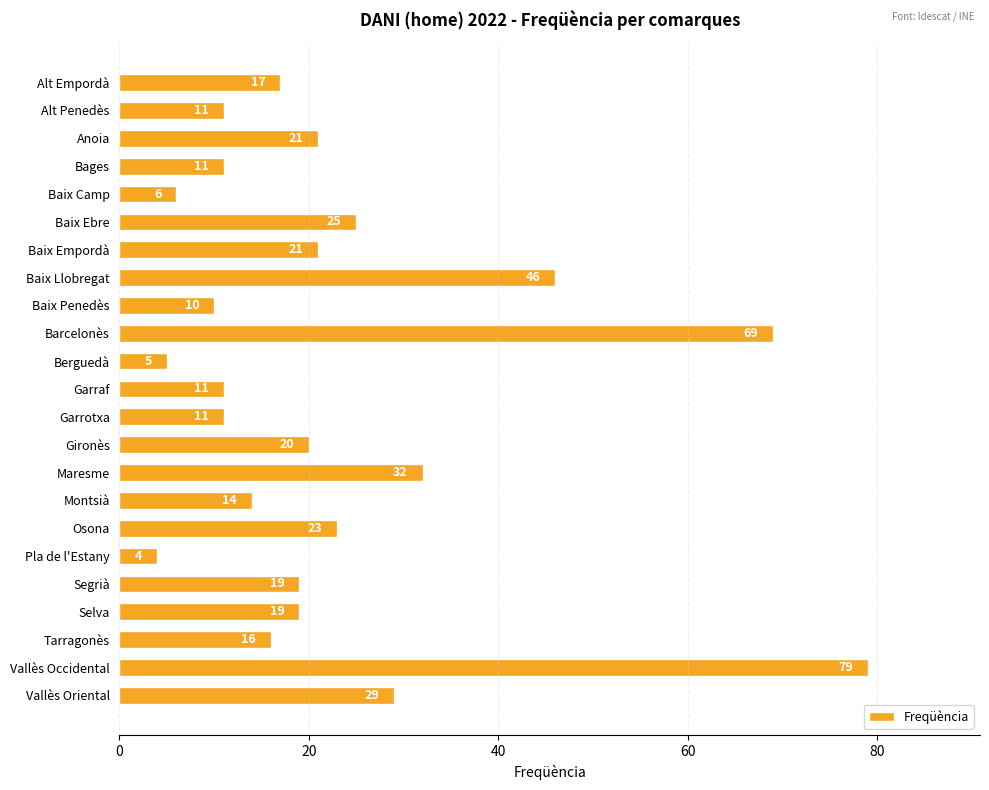

What is the difference between the maximum and minimum values?

75